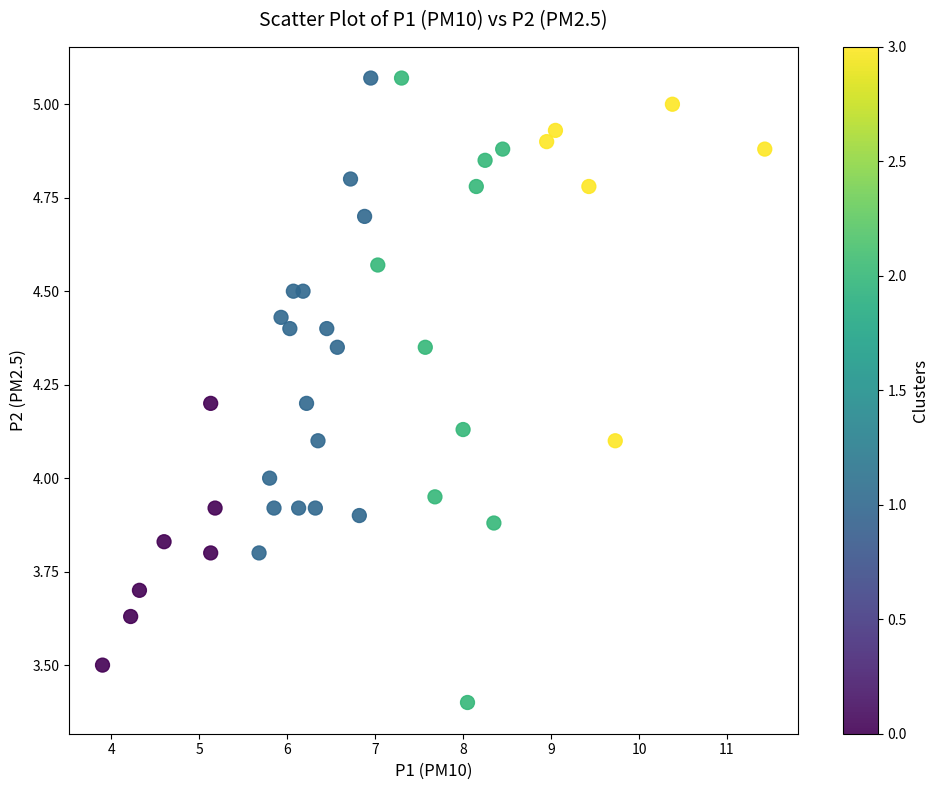

What is the range of X values (max minus min)?

7.5